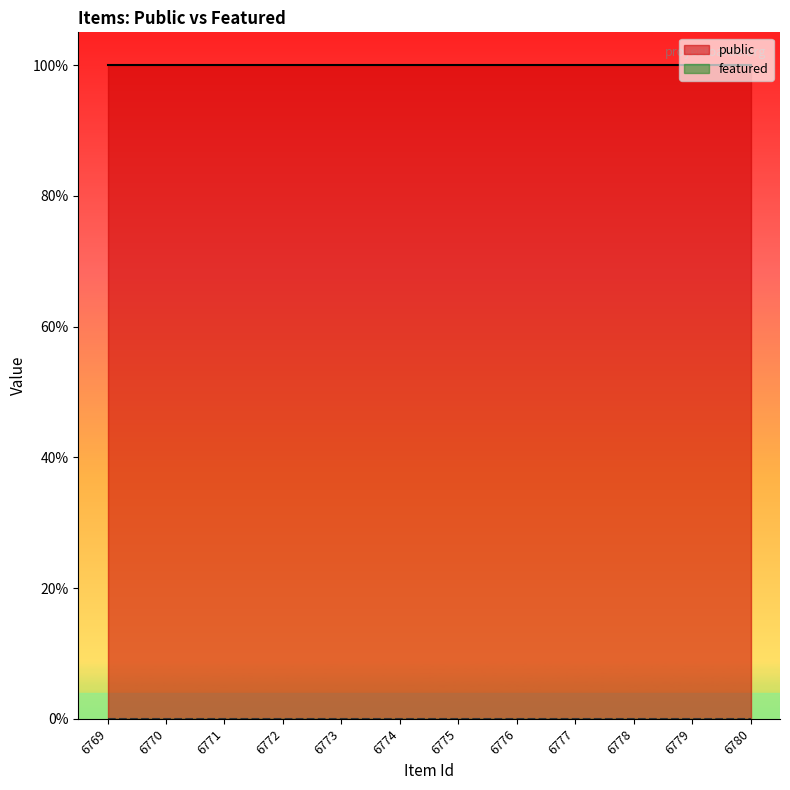

What is the value of the public point at the 2nd from the left?

1